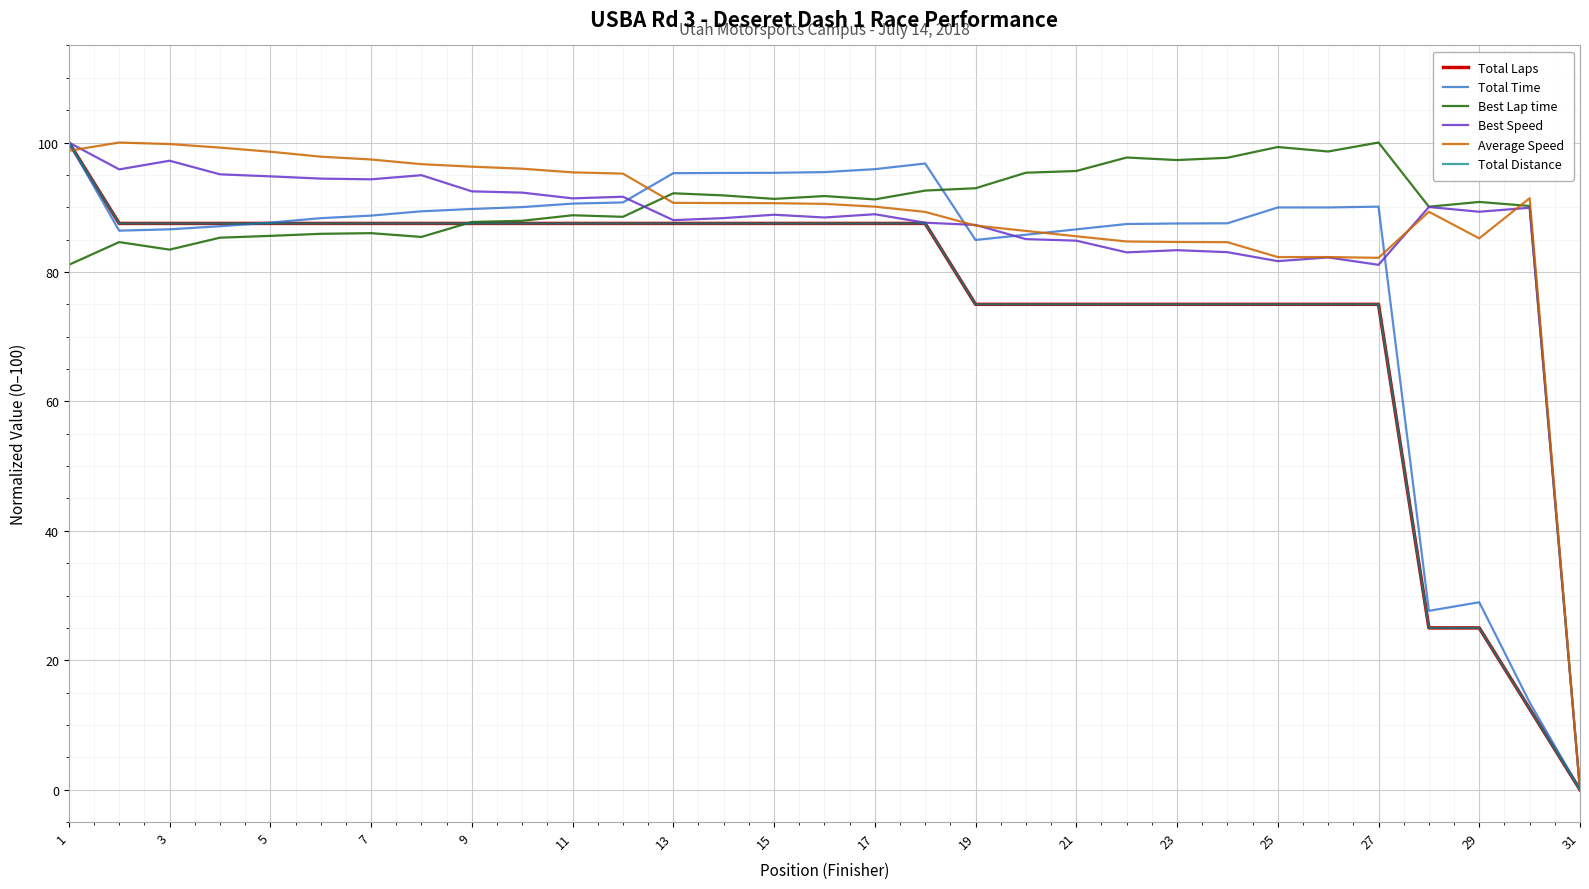

How many lines are shown in the chart?

6